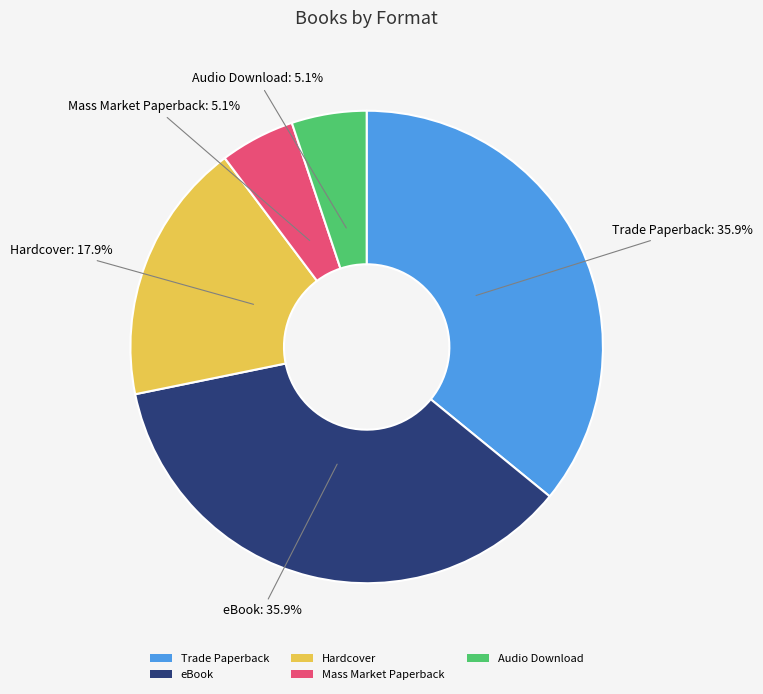

To the nearest percent, what is the difference between the largest and smallest slice percentages?

31%